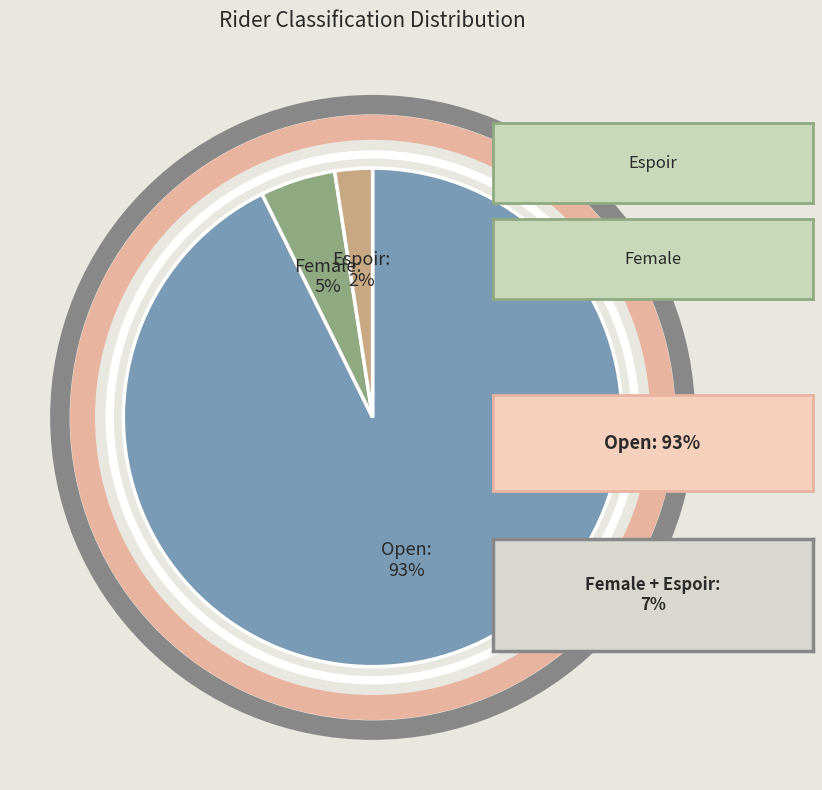

To the nearest percent, what is the average slice percentage?

33%